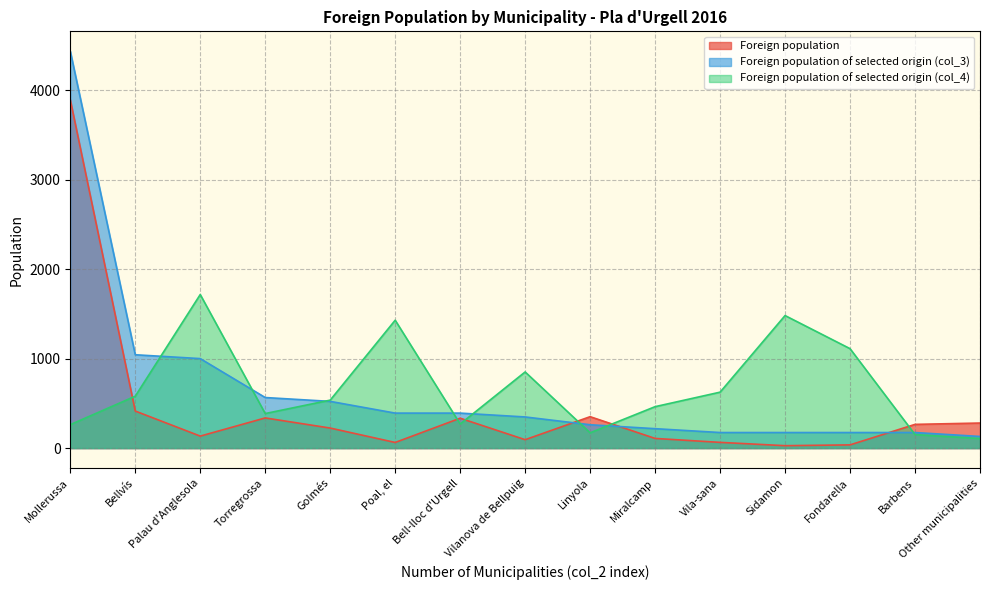

What value does the Foreign population series have at Vila-sana, to the nearest 100?

100